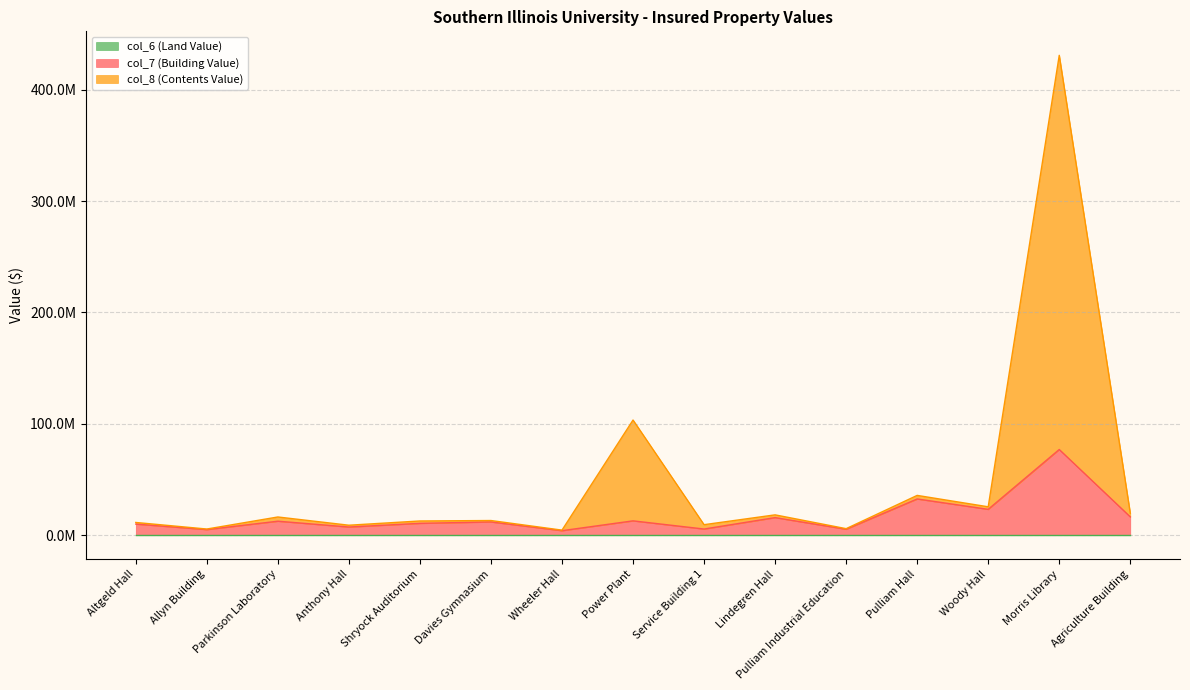

True or false: col_7 (Building Value) and col_8 (Contents Value) intersect in this chart.

False